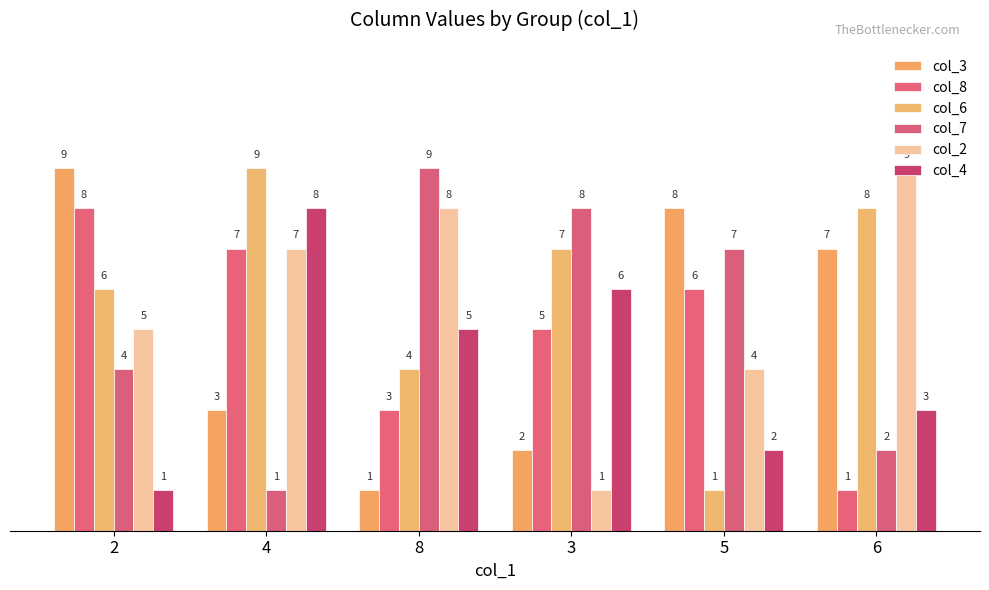

Rank the categories by col_8 value from lowest to highest.

6, 8, 3, 5, 4, 2